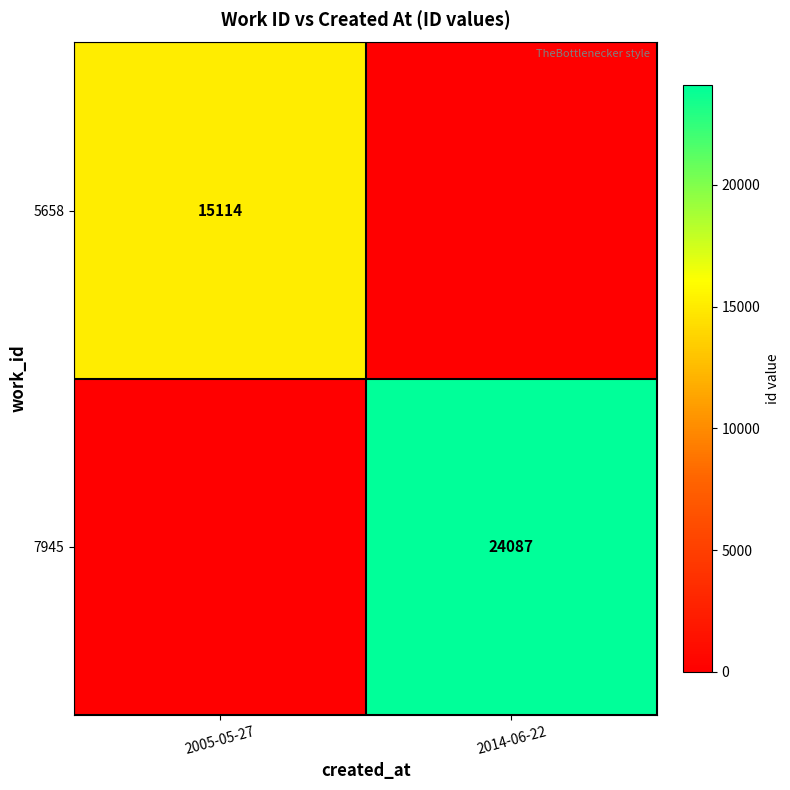

The 7945 series shows 24087 at 2014-06-22. True or false?

True